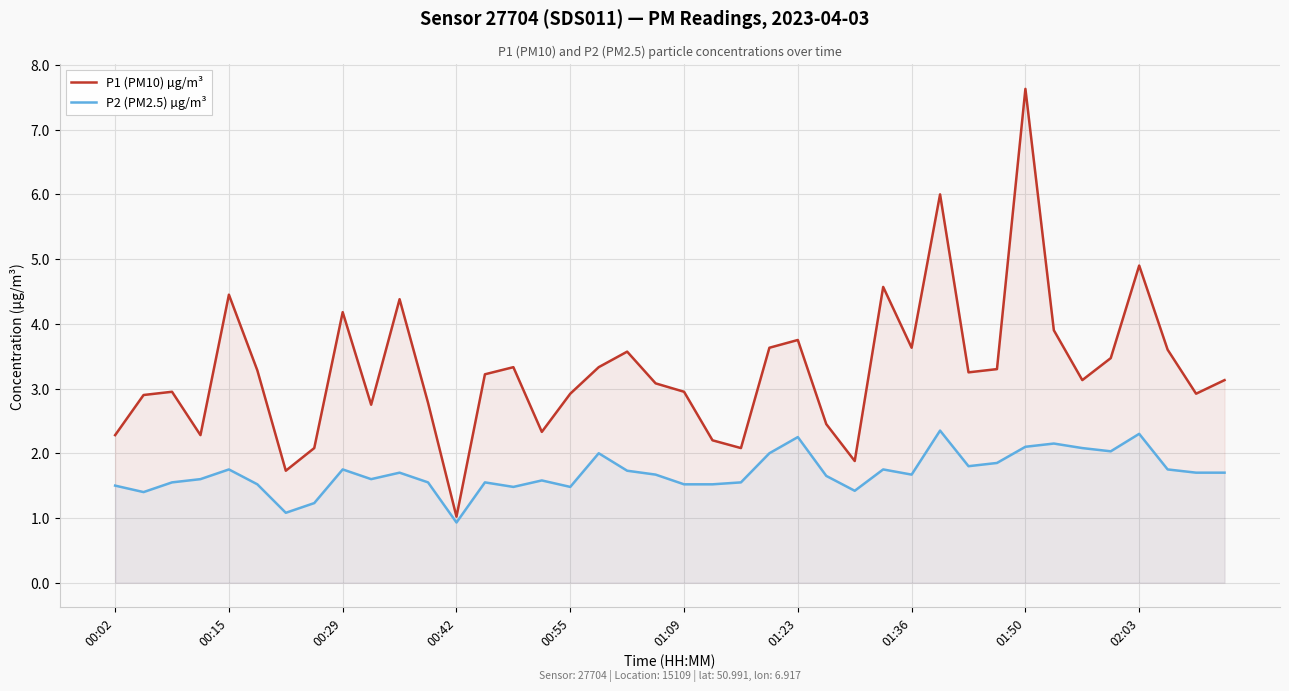

What is the smallest value displayed?

0.9